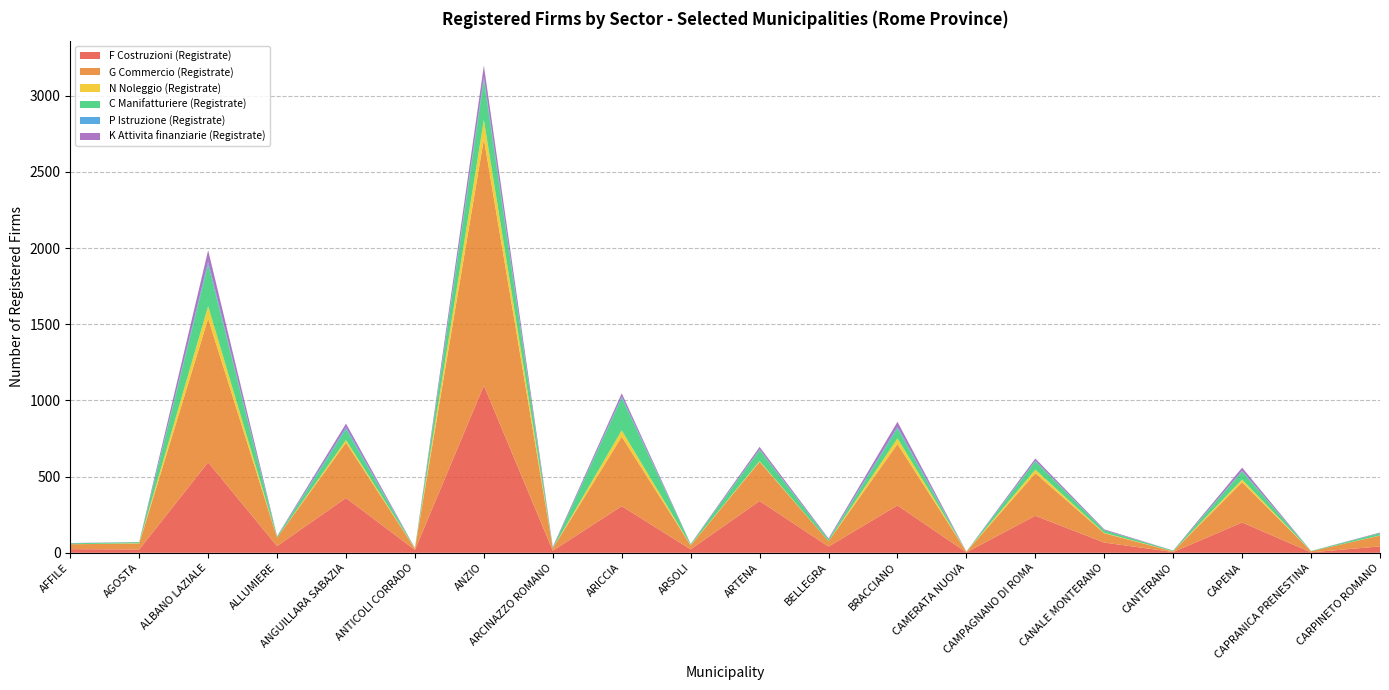

Reading left to right, extract all data points from this chart.

F Costruzioni (Registrate): 24	22	594	44	360	19	1098	14	306	23	340	41	311	3	243	67	5	199	3	42
G Commercio (Registrate): 32	39	943	55	363	8	1618	15	456	25	257	35	403	4	279	61	4	264	7	71
N Noleggio (Registrate): 0	2	82	0	17	1	125	0	42	2	5	0	37	0	24	3	1	18	0	1
C Manifatturiere (Registrate): 6	7	272	7	71	2	262	4	212	6	73	11	65	0	54	17	4	53	2	15
P Istruzione (Registrate): 0	0	19	0	12	0	19	0	9	0	4	1	11	1	4	0	0	4	0	0
K Attivita finanziarie (Registrate): 2	1	76	3	25	1	76	6	22	2	16	6	33	0	15	6	1	21	0	4